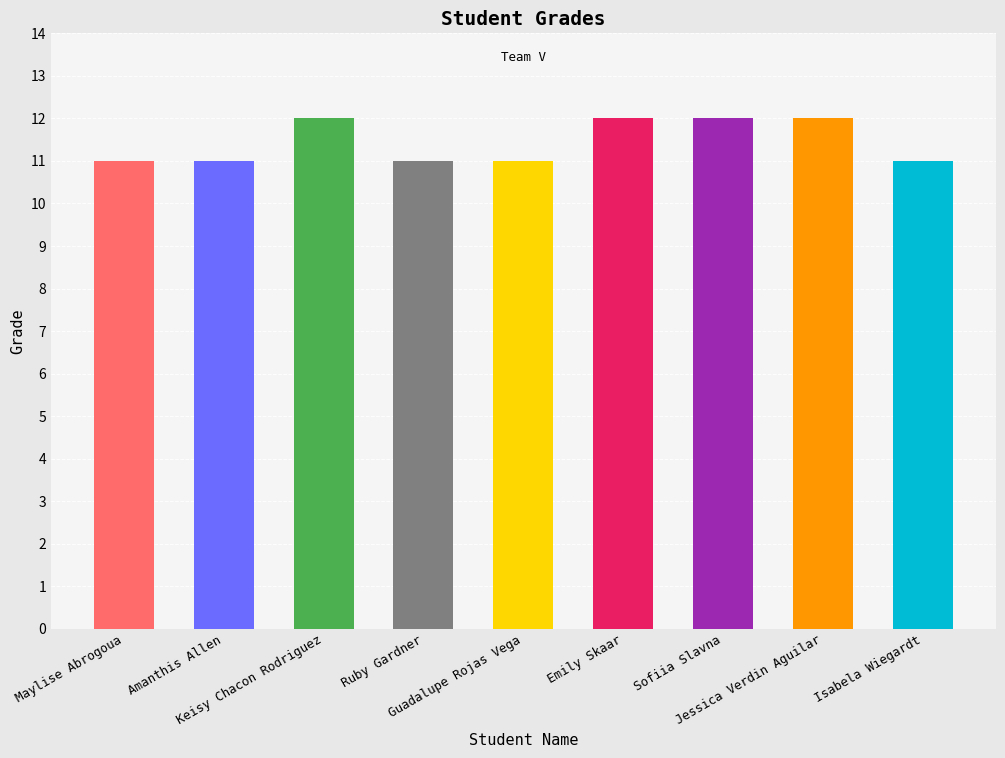

What is the change in value from Maylise Abrogoua to Jessica Verdin Aguilar?

+1